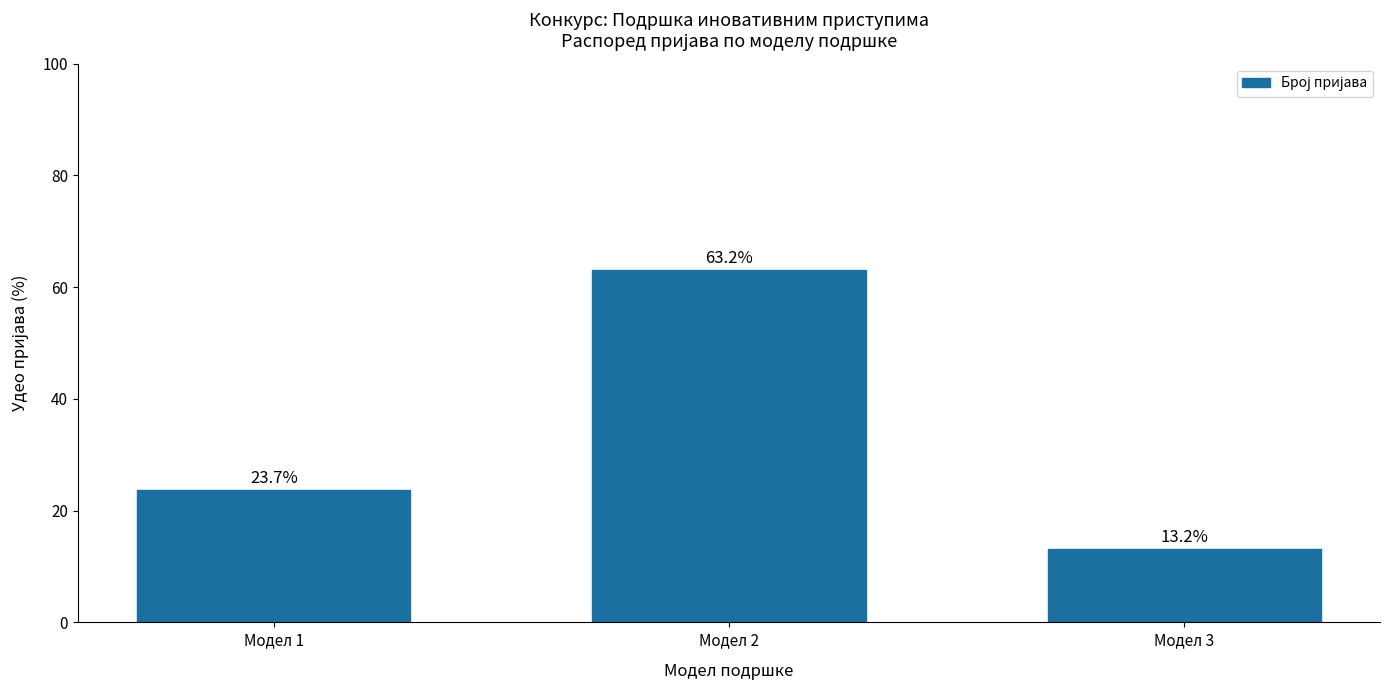

Read the value at Модел 1.

23.7